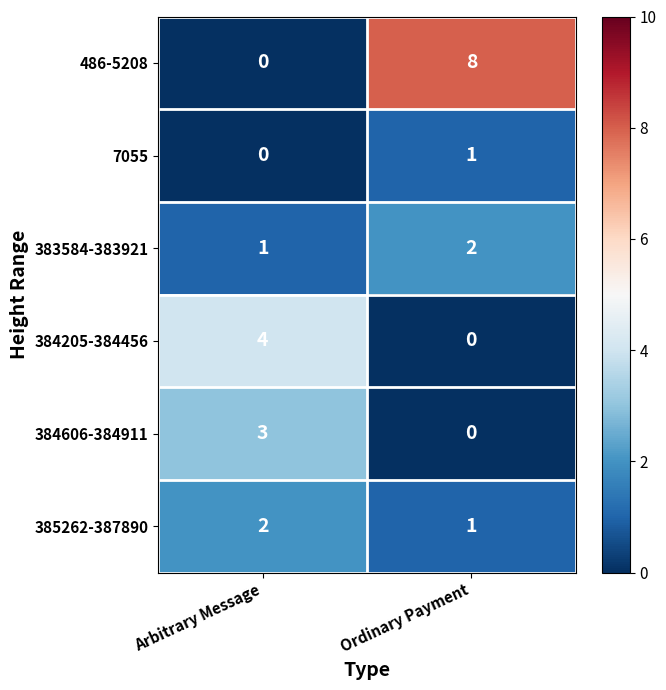

Rank the categories by 383584-383921 value from highest to lowest.

Ordinary Payment, Arbitrary Message